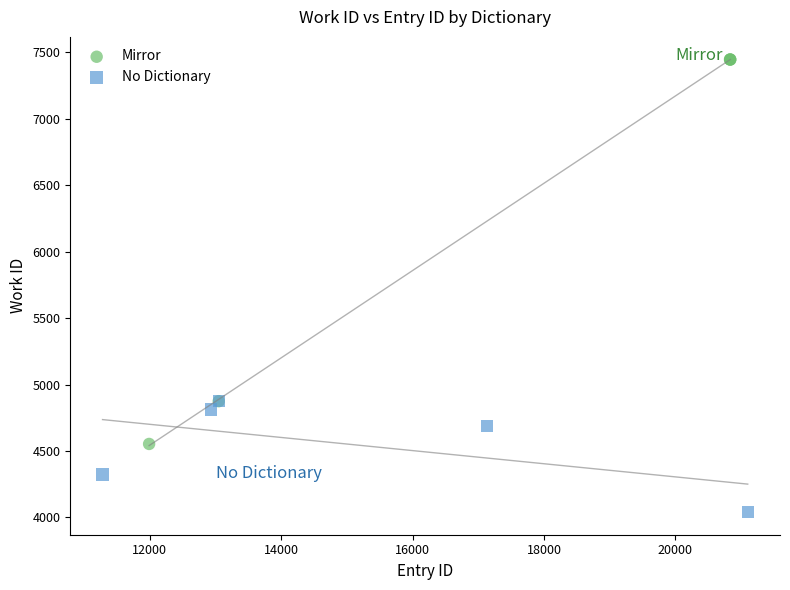

Which series reaches the maximum Y coordinate?

Mirror